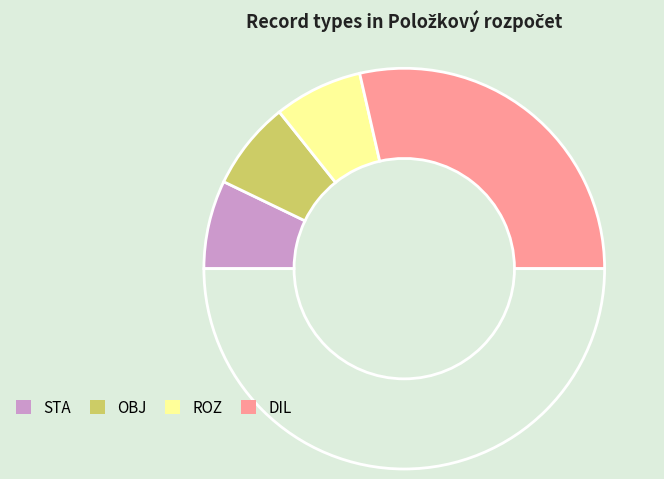

How many segments does this pie chart have?

5